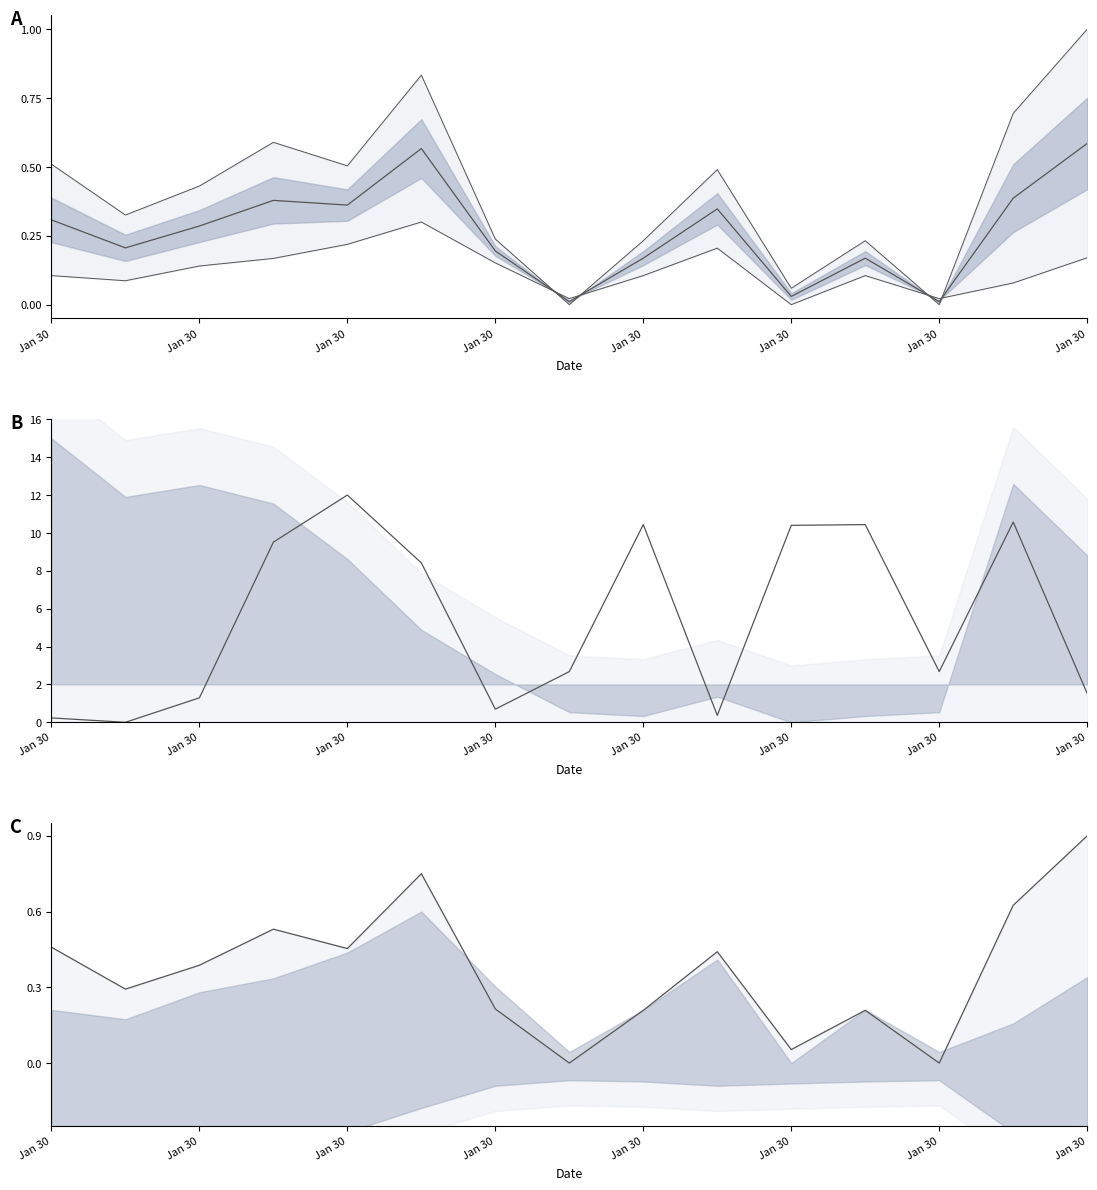

Is this an area chart (filled region under the line)?

No